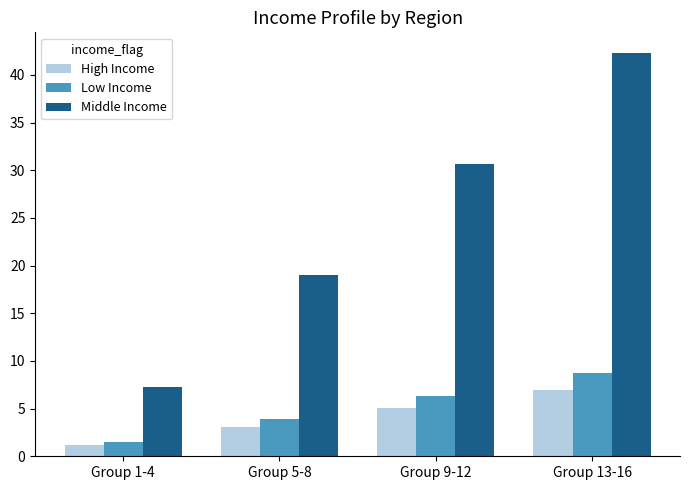

Which category has the highest value across all series?

Group 13-16